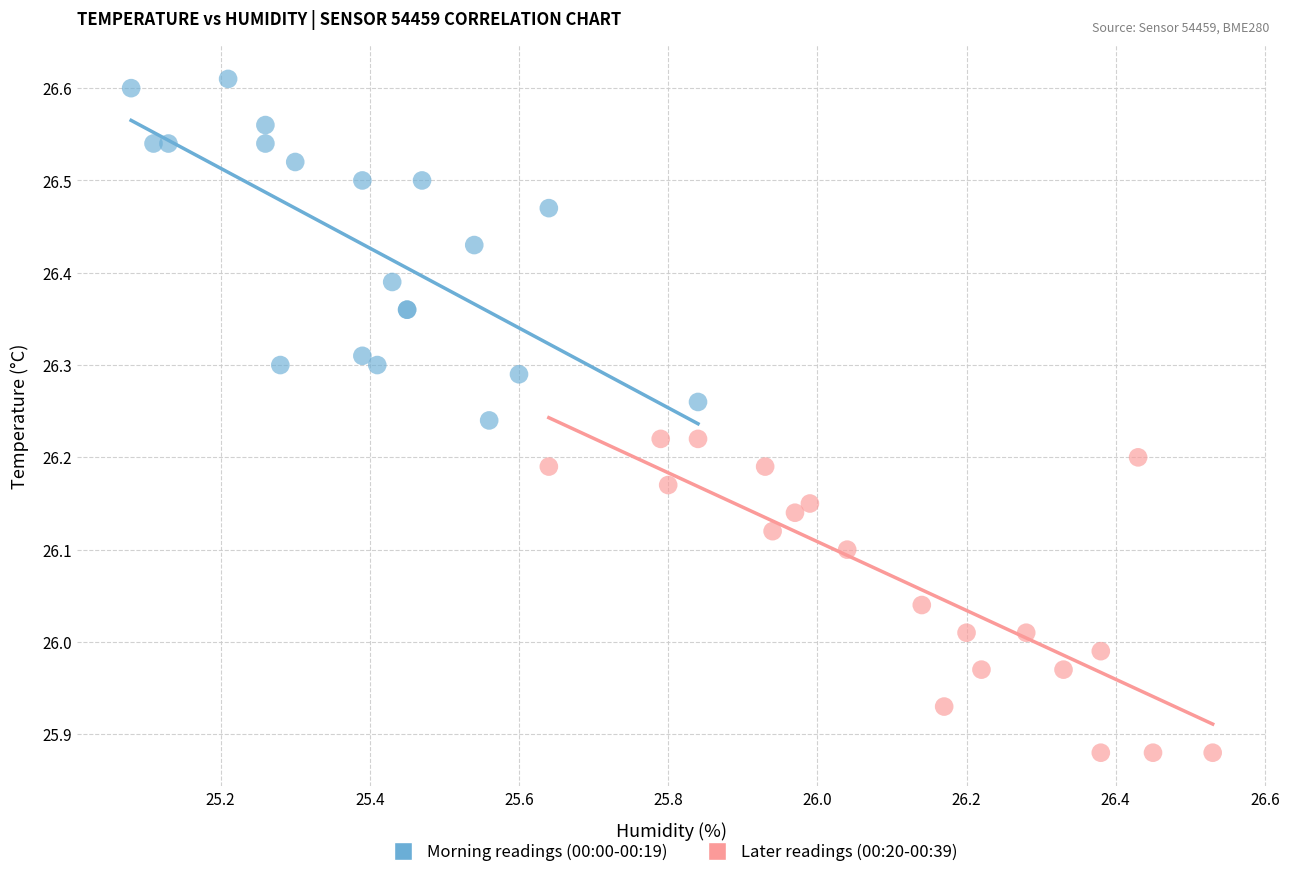

What are all the series names shown in the legend?

Morning readings (00:00-00:19), Later readings (00:20-00:39)